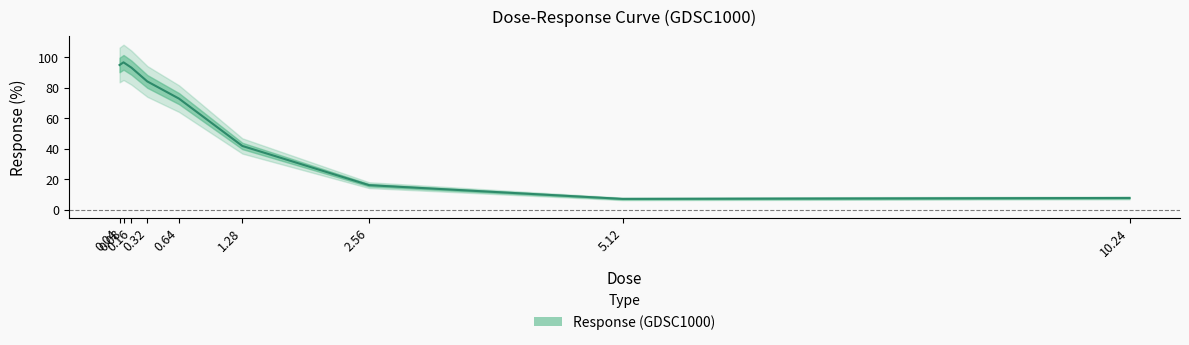

What is the ratio of the value at 2.56 to the value at 10.24?

2.1